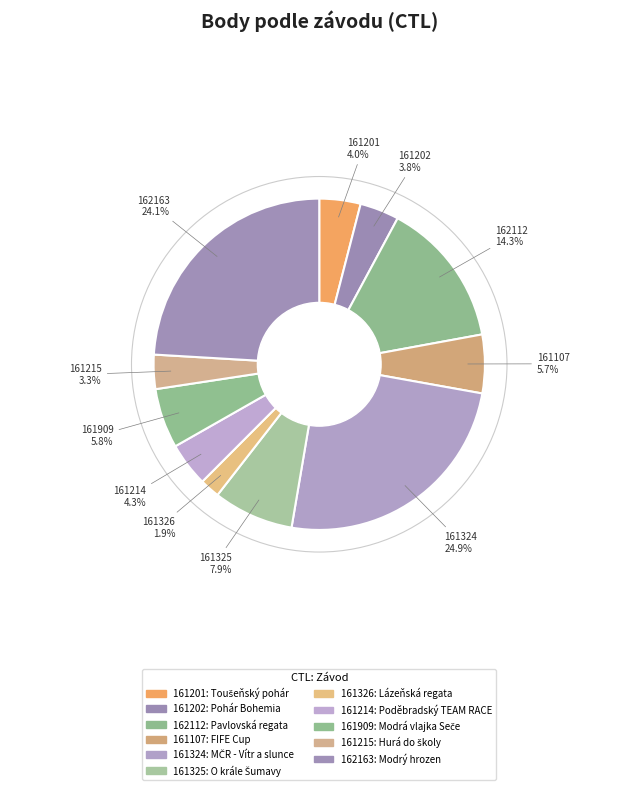

Does 161201 account for over 50% of the chart?

No